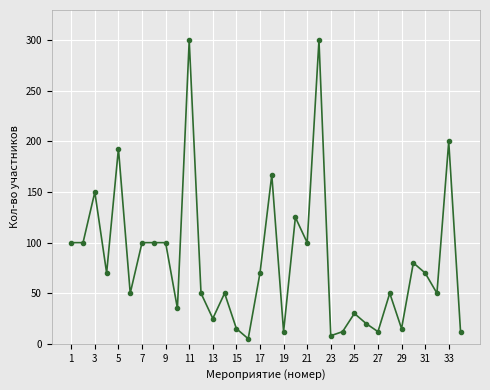

What is the maximum value shown in the chart?

300